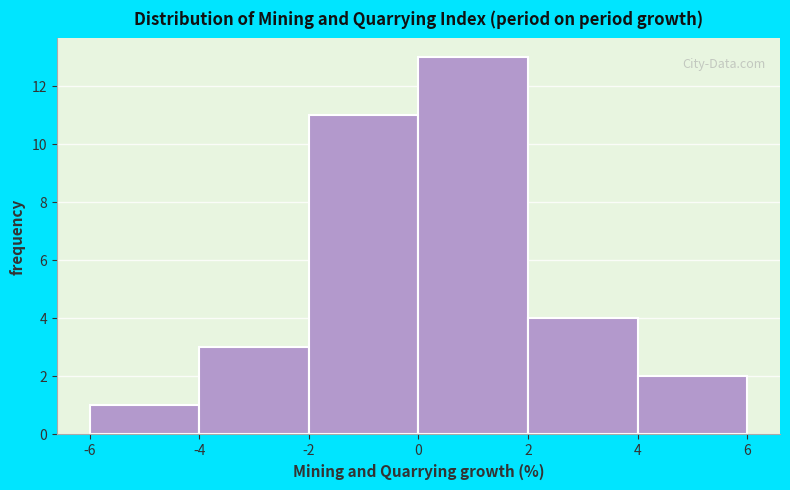

Reading left to right, transcribe this chart: for each bar, give the range it covers on the x-axis and its height. The values are not printed on the chart, so give them approximately, as read against the axis.

-6 to -4: 1
-4 to -2: 3
-2 to 0: 11
0 to 2: 13
2 to 4: 4
4 to 6: 2